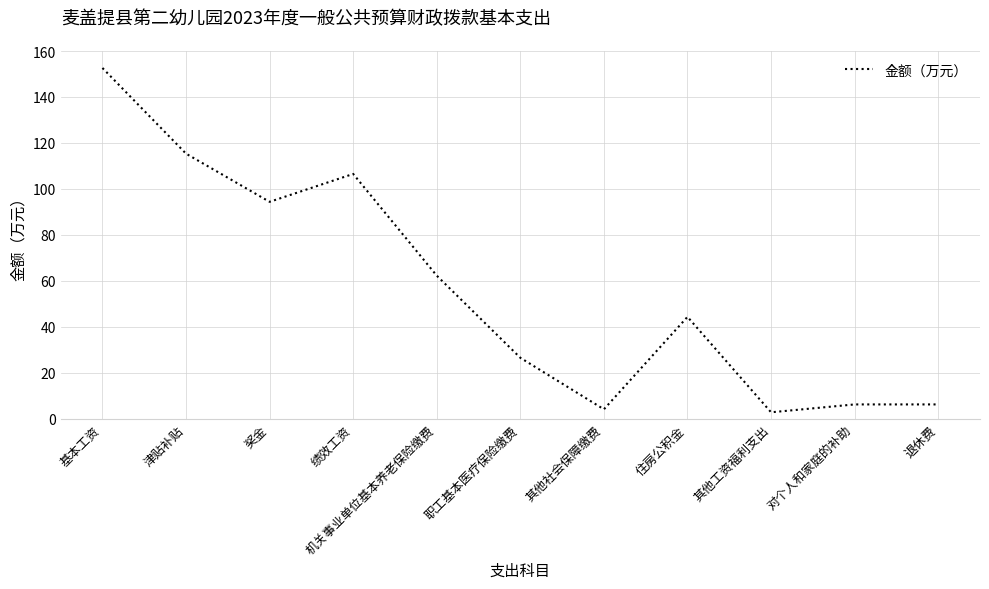

What is the average value?

56.5